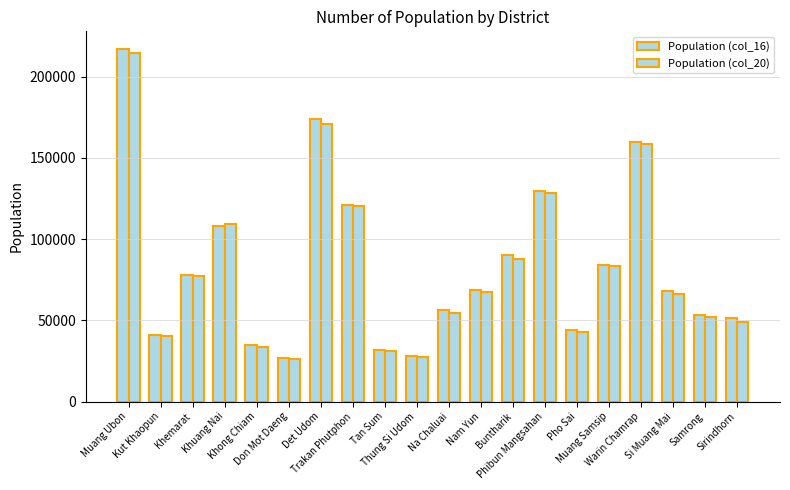

Reading right to left, what are all the values shown in this chart?

Population (col_16): Sirindhorn=51282	Samrong=52963	Si Muang Mai=68220	Warin Chamrap=159650	Muang Samsip=83947	Pho Sai=44008	Phibun Mangsahan=129764	Buntharik=89992	Nam Yun=68536	Na Chaluai=56275	Thung Si Udom=27991	Tan Sum=32003	Trakan Phutphon=120721	Det Udom=173983	Don Mot Daeng=26720	Khong Chiam=34845	Khuang Nai=108249	Khemarat=78003	Kut Khaopun=40636	Muang Ubon=216947
Population (col_20): Sirindhorn=48654	Samrong=52272	Si Muang Mai=65963	Warin Chamrap=158577	Muang Samsip=83142	Pho Sai=42607	Phibun Mangsahan=128008	Buntharik=87592	Nam Yun=67153	Na Chaluai=54542	Thung Si Udom=27240	Tan Sum=31355	Trakan Phutphon=120155	Det Udom=170485	Don Mot Daeng=26288	Khong Chiam=33268	Khuang Nai=108933	Khemarat=77123	Kut Khaopun=40147	Muang Ubon=214567